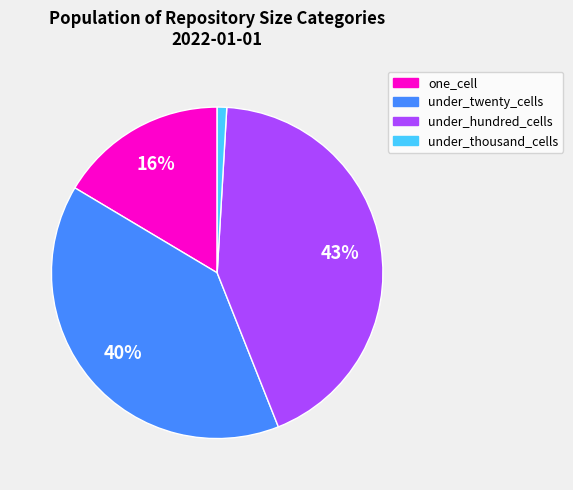

Which has a higher value, under_thousand_cells or under_hundred_cells?

under_hundred_cells